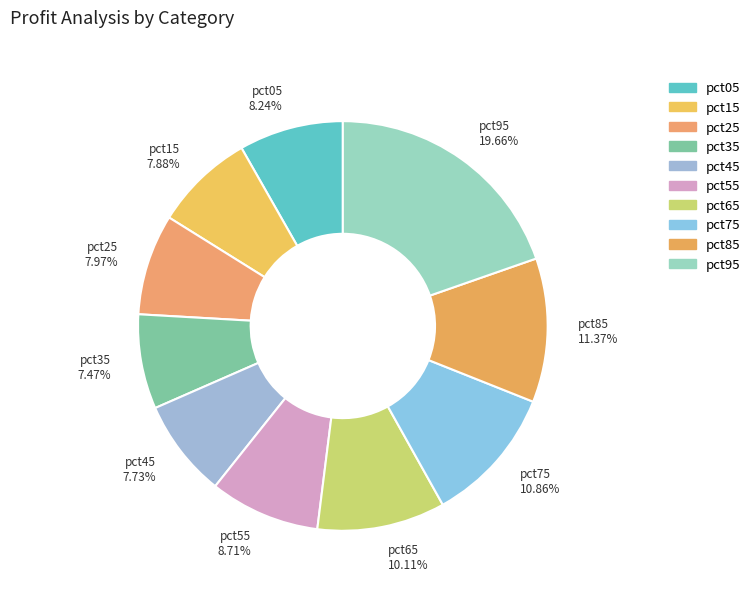

Is it true that pct95 is 20% of the pie?

True